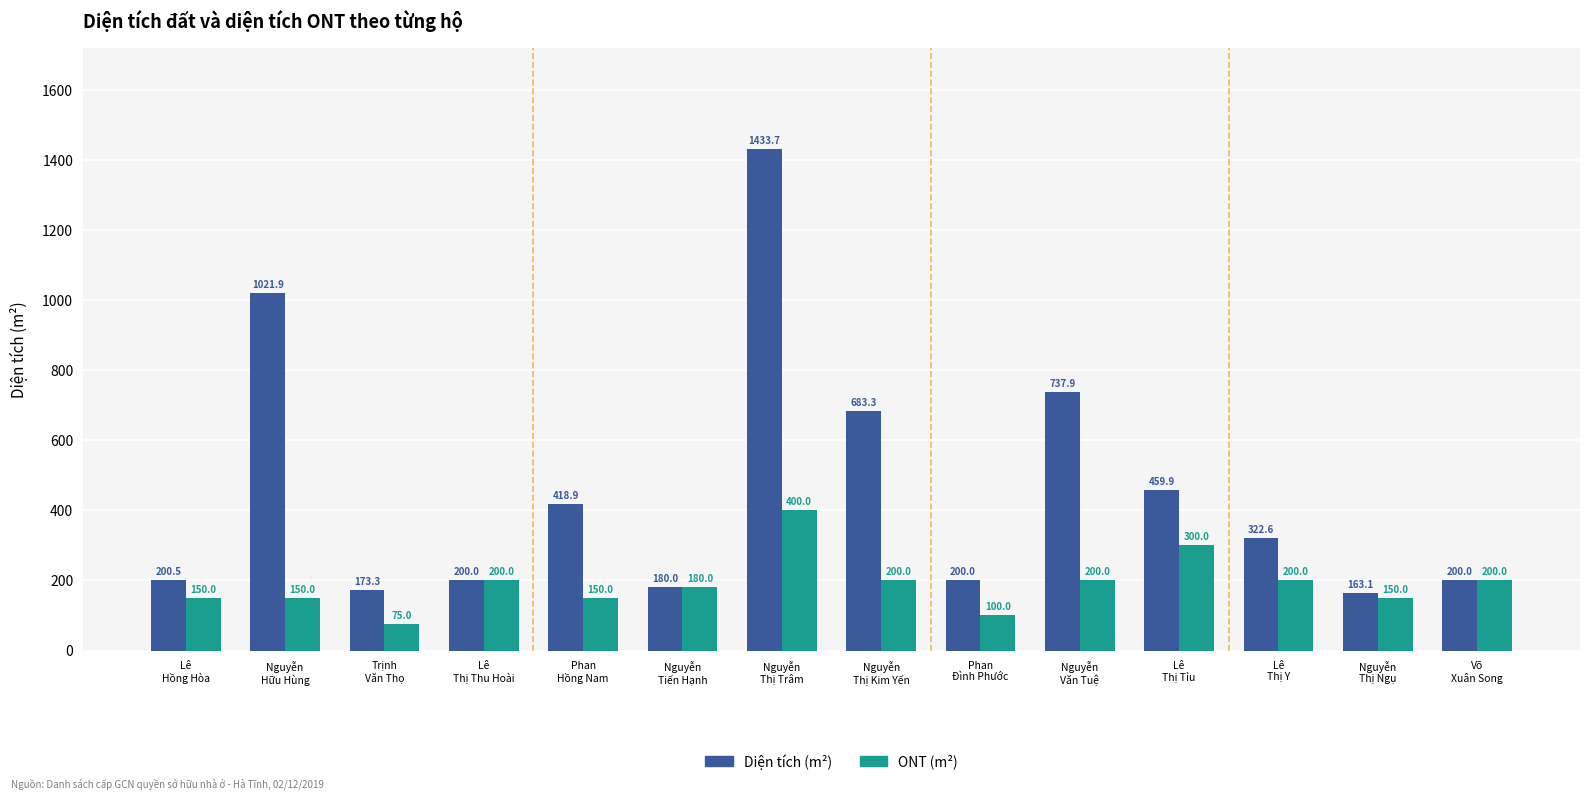

True or false: Diện tích (m²) has a value of 310.3 at Nguyễn
Thị Kim Yến.

False